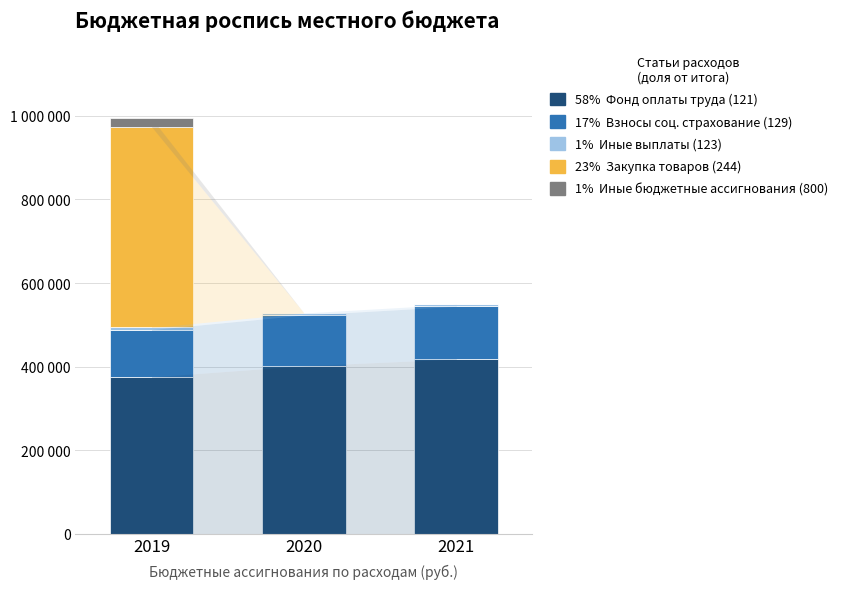

Are the bars grouped side by side (vs. stacked)?

No